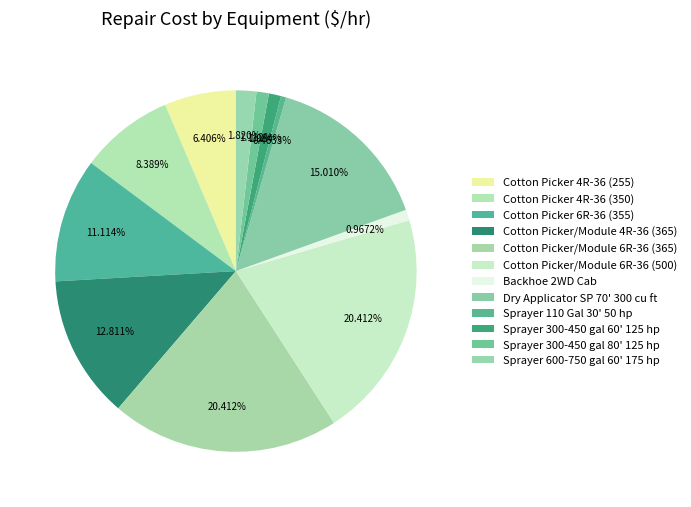

How many segments does this pie chart have?

12